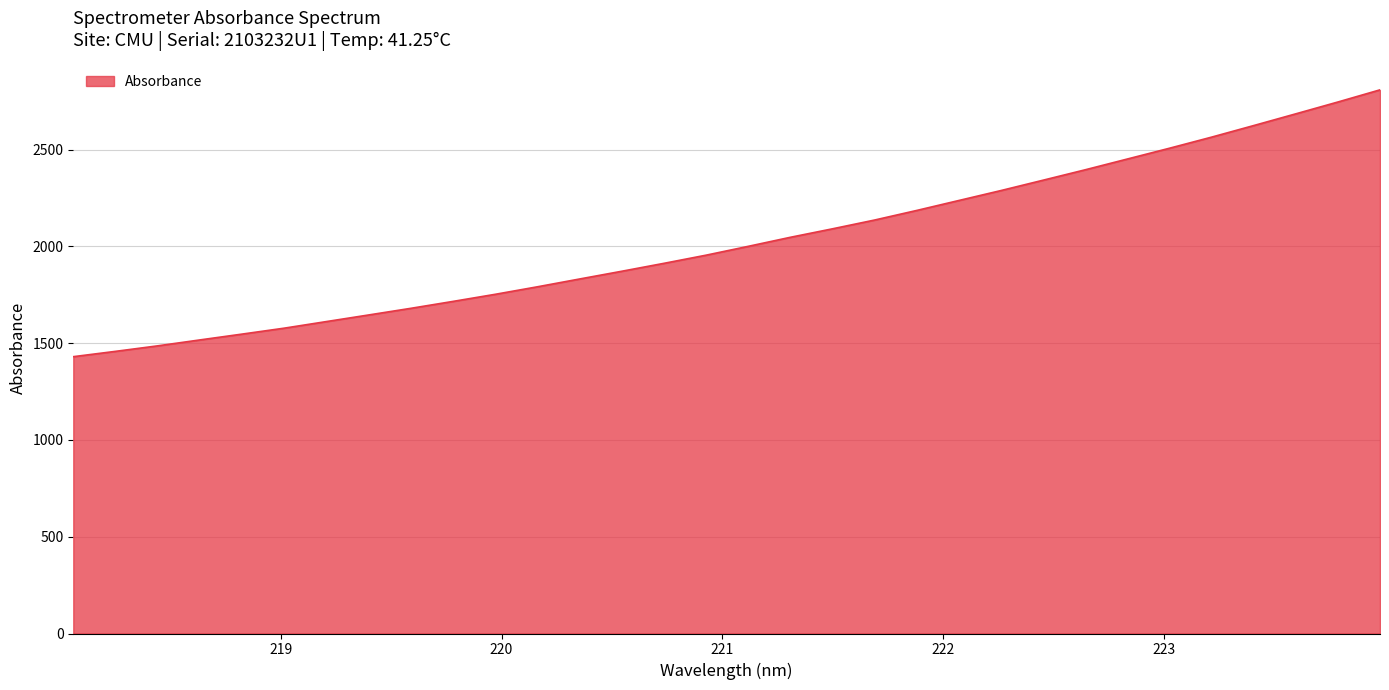

What is the difference between the maximum and minimum values?

1378.3